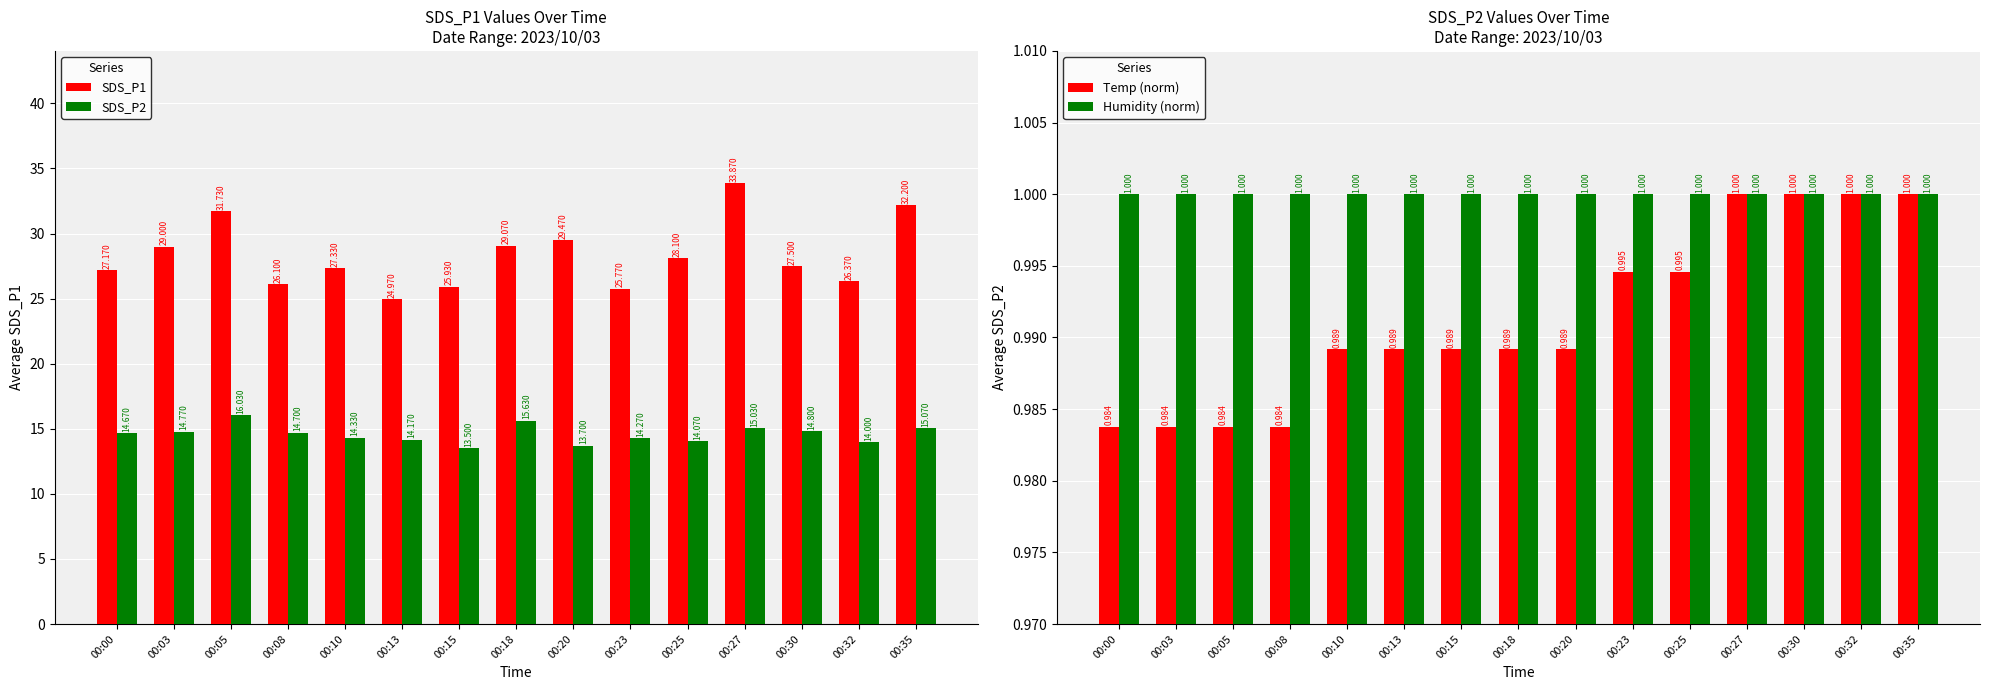

Rank the series by their maximum value, from lowest to highest.

Temp (norm), Humidity (norm), SDS_P2, SDS_P1